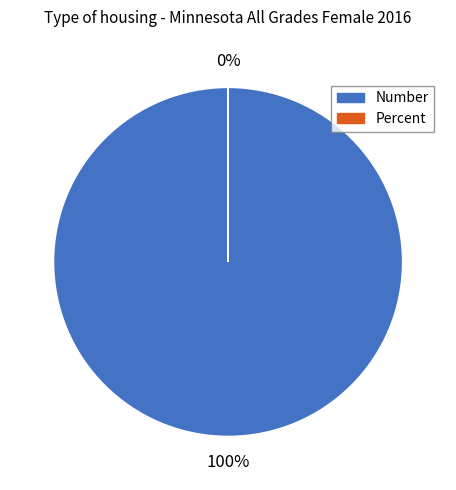

What is the change in value from Number to Percent?

-4520.9